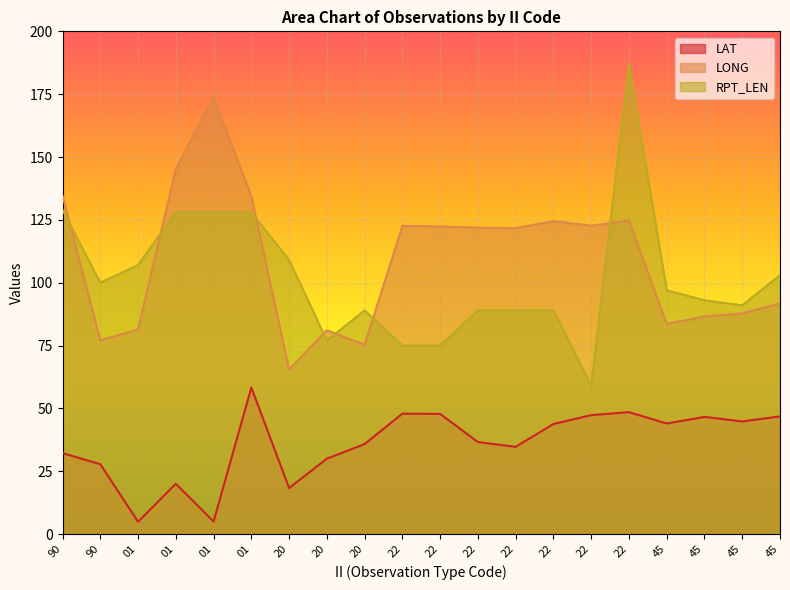

List the series in order of their peak value, lowest first.

LAT, LONG, RPT_LEN